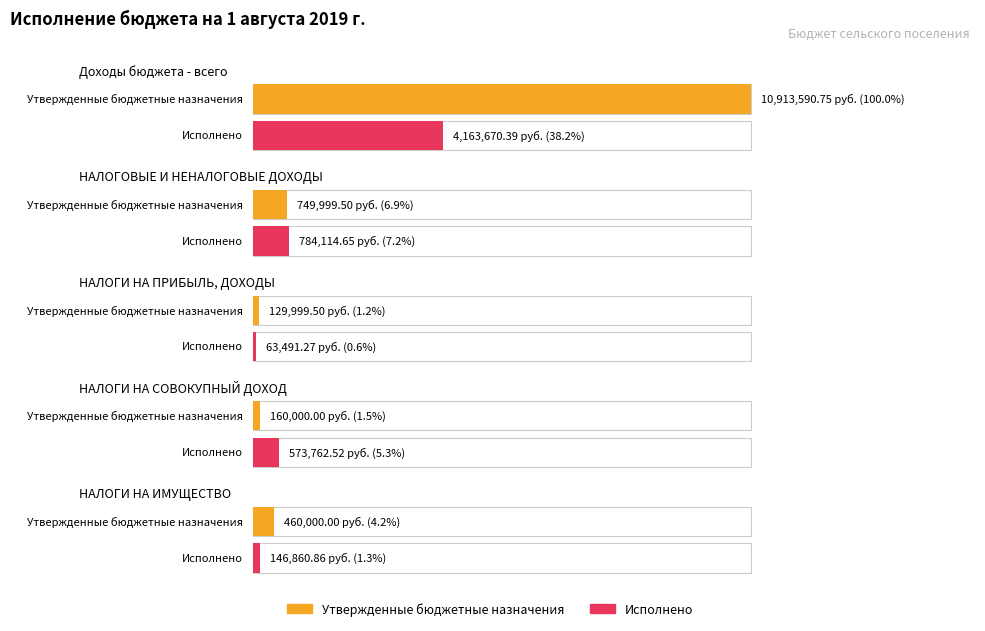

The Исполнено series shows 784114.7 at НАЛОГОВЫЕ И НЕНАЛОГОВЫЕ ДОХОДЫ. True or false?

True